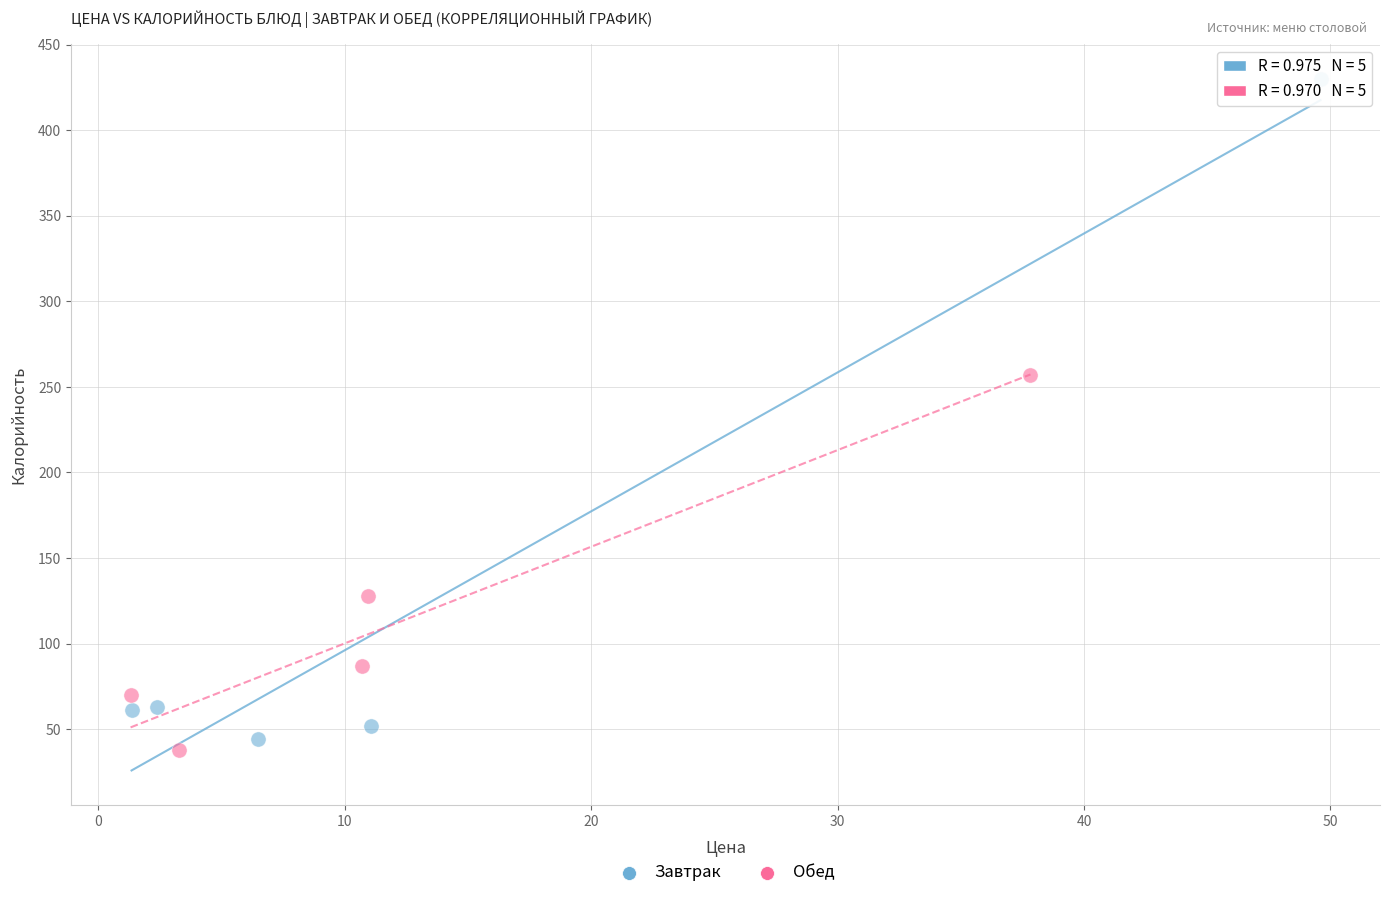

Which series reaches the maximum Y coordinate?

Завтрак